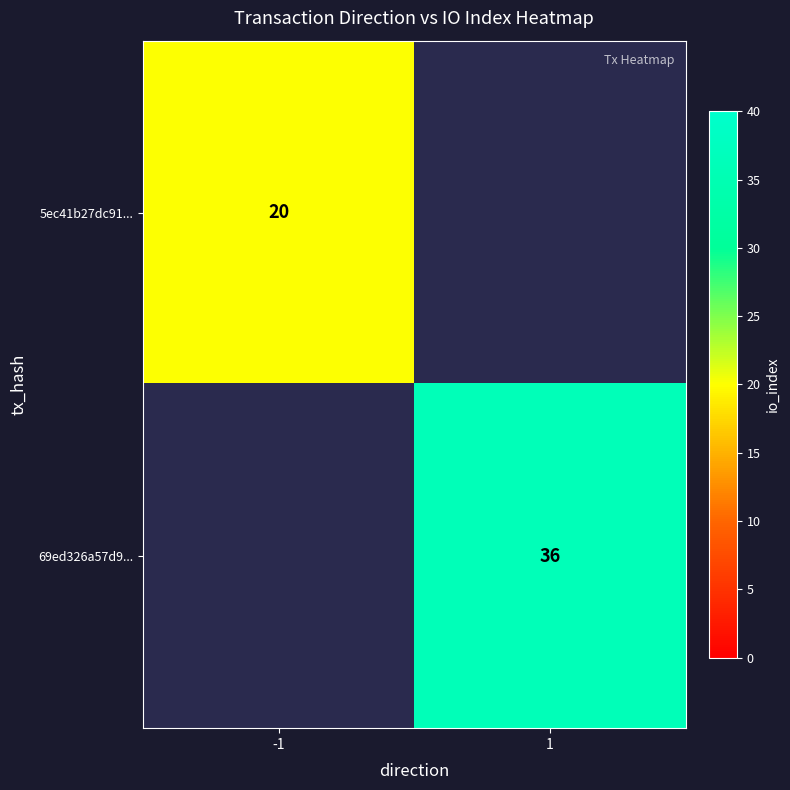

The value of 5ec41b27dc91... at -1 is 9. True or false?

False